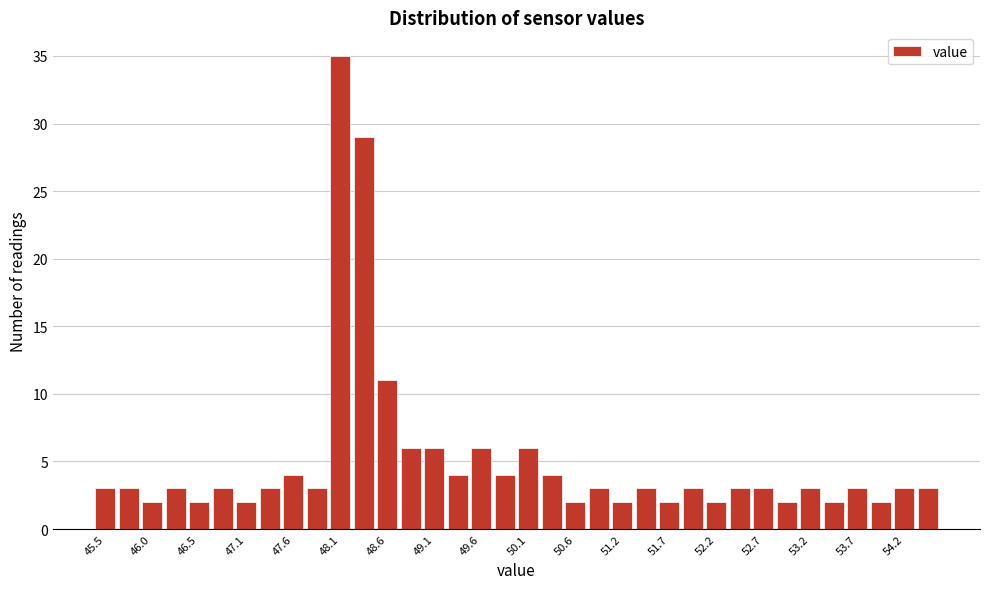

Read against the x-axis, roughly where is the centre of the tallest bar?

48.1